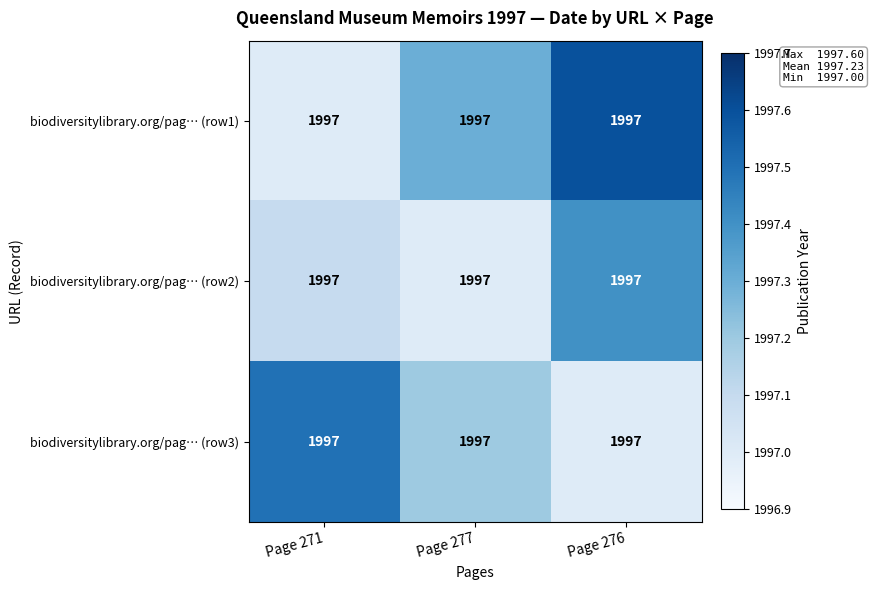

Which category has the lowest value in the biodiversitylibrary.org/pag… (row1) series?

Page 271